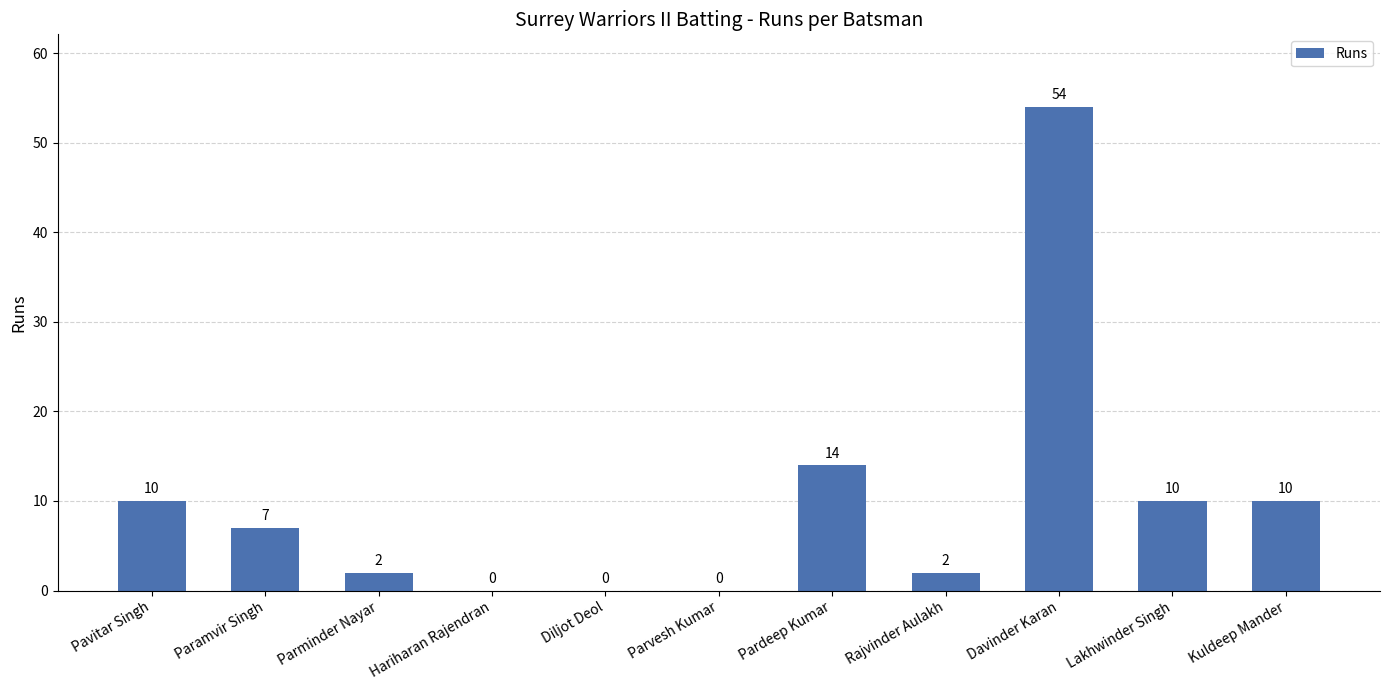

What is the sum of all values?

109